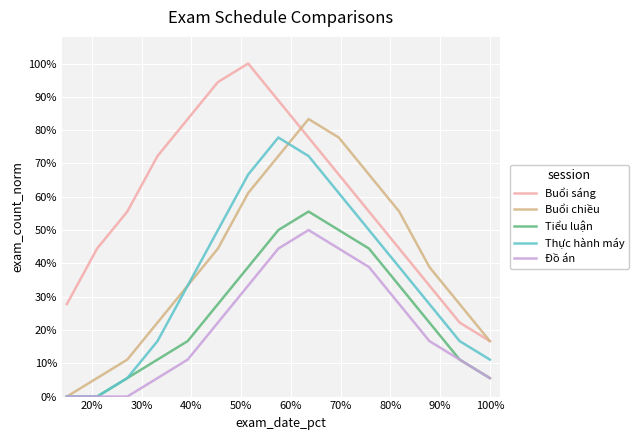

How many Đồ án values are between 0 and 1?

15